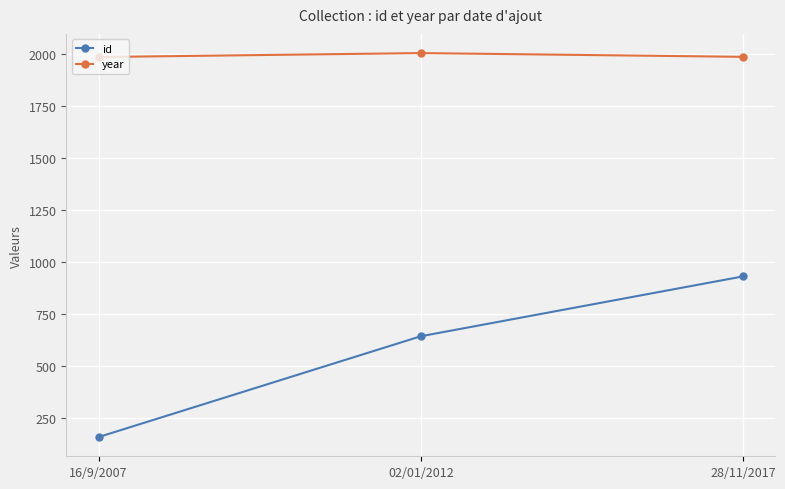

What is the value of the id point at the 2nd from the left?

641